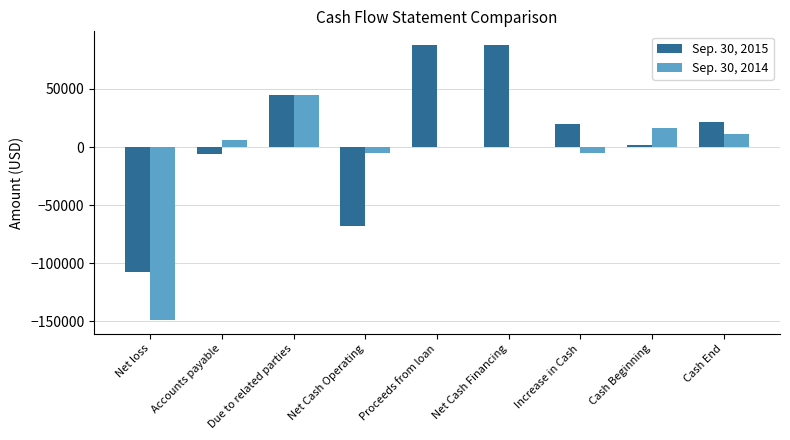

What is the total value across all series at Increase in Cash?

14431